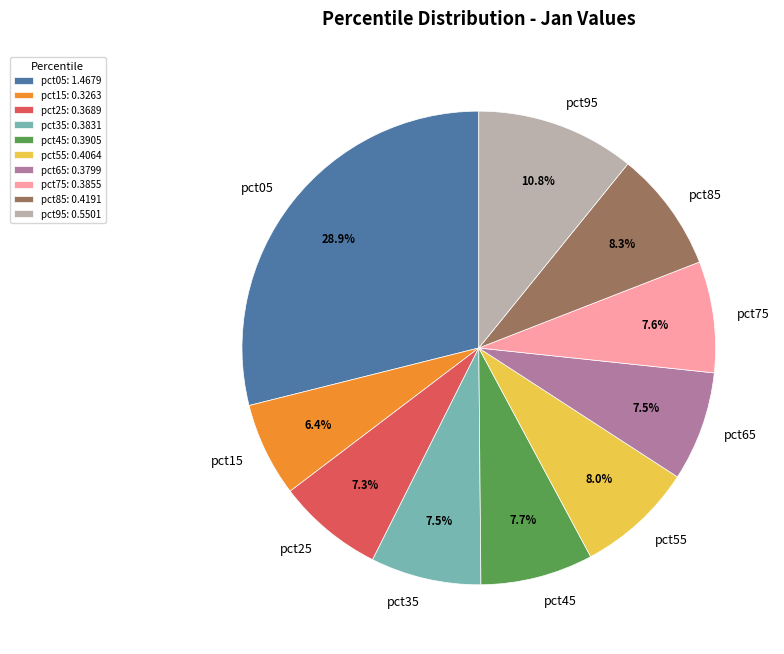

To the nearest percent, what portion does pct95 represent?

11%